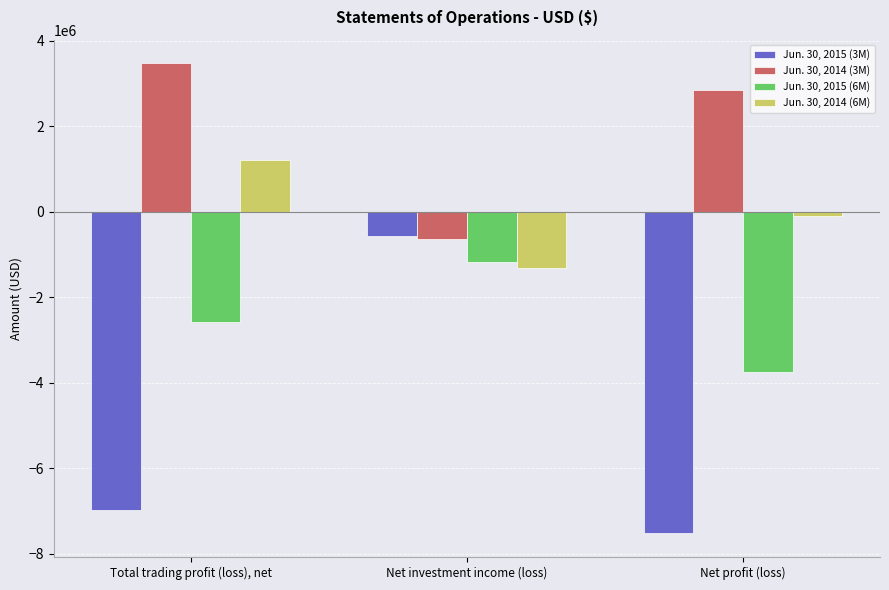

What is the sum of the Jun. 30, 2015 (6M) values at Total trading profit (loss), net and Net investment income (loss)?

-3745659